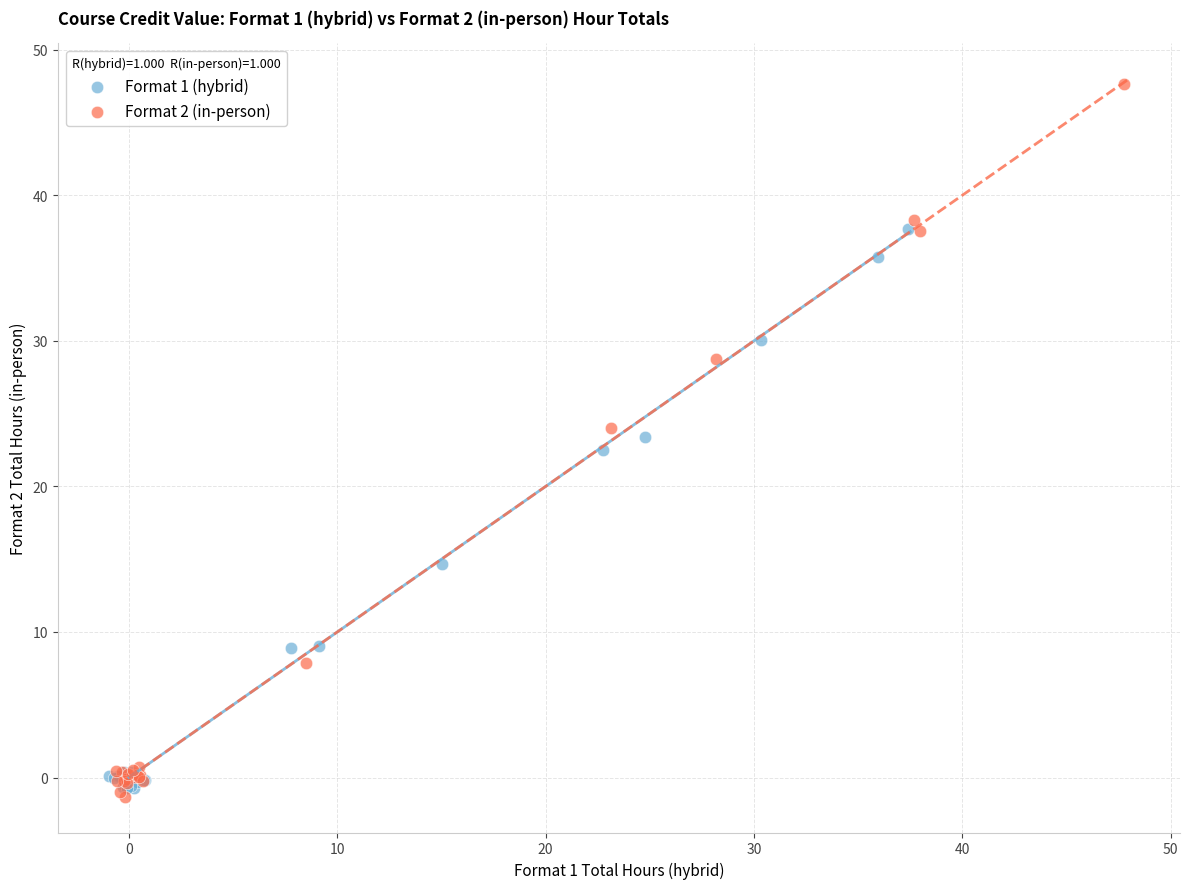

Which series has the widest spread of Y values?

Format 2 (in-person)